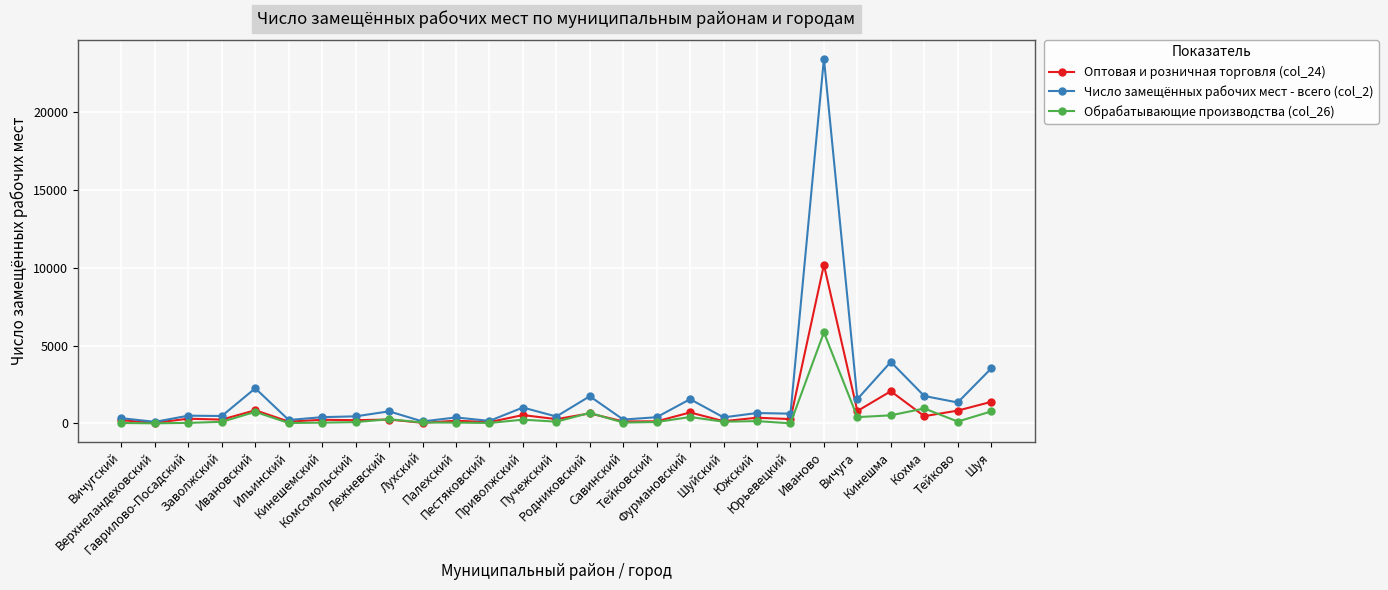

True or false: Оптовая и розничная торговля (col_24) has more than 0 interior local peaks.

True